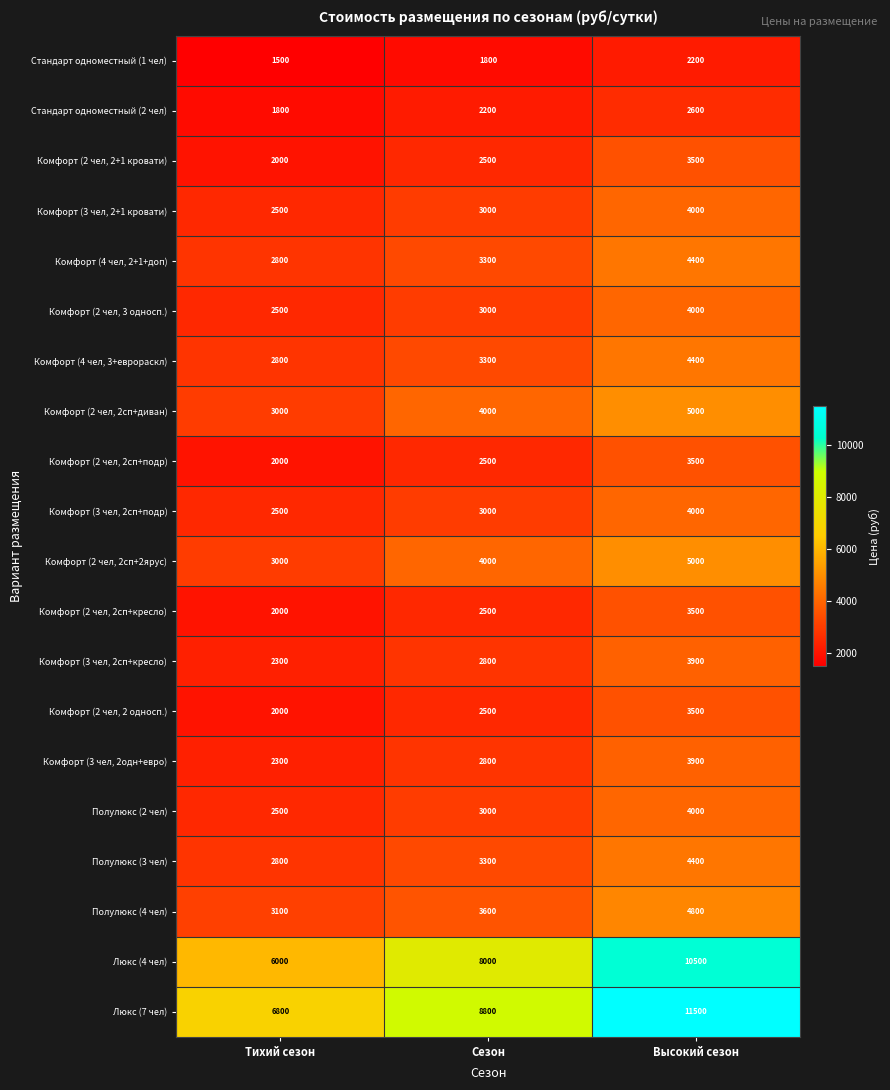

List the labels in order of Стандарт одноместный (1 чел) value, smallest first.

Тихий сезон, Сезон, Высокий сезон